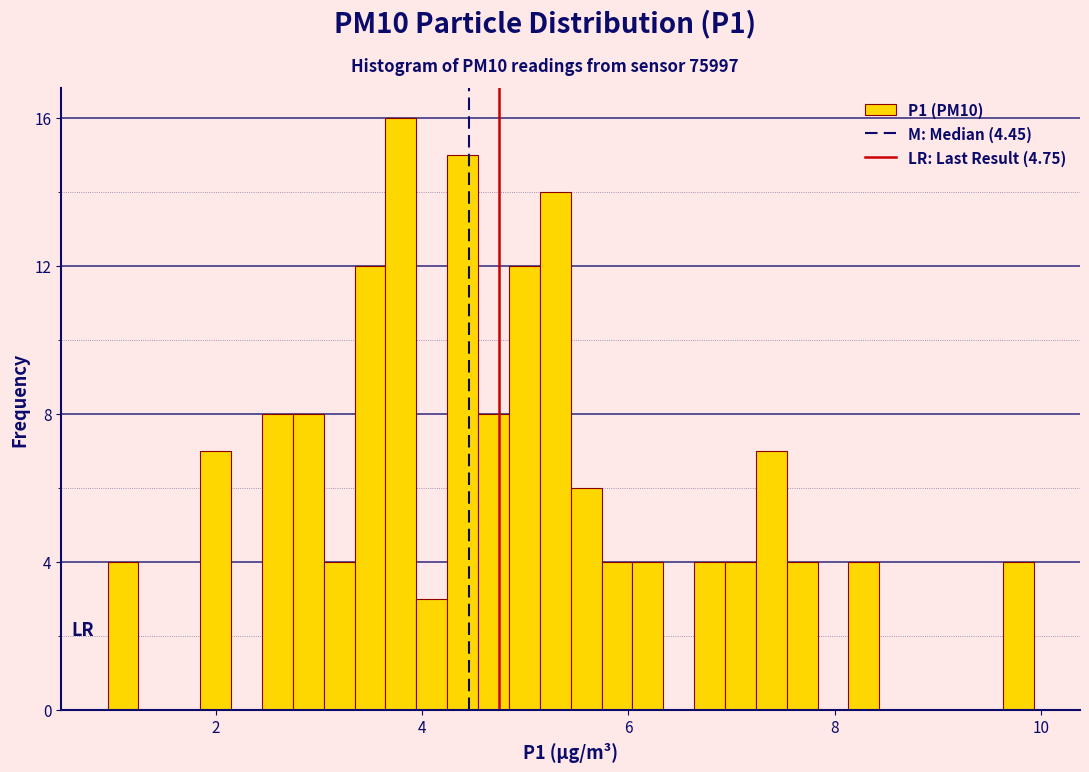

Around what value on the x-axis is the tallest bar? Give the approximate position of its centre, as read against the axis.

3.8